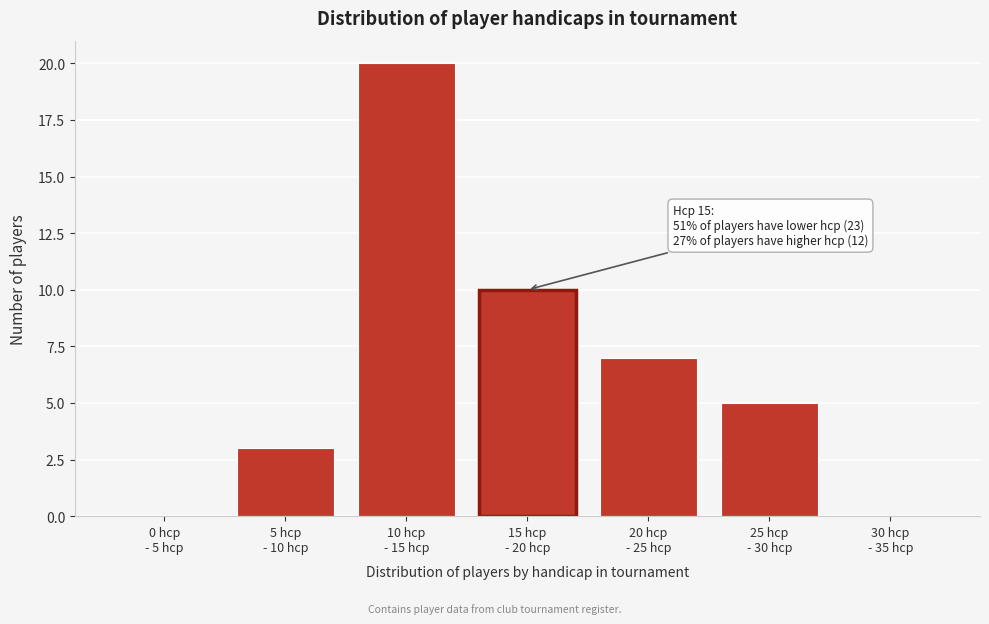

What is the sum of all values?

45